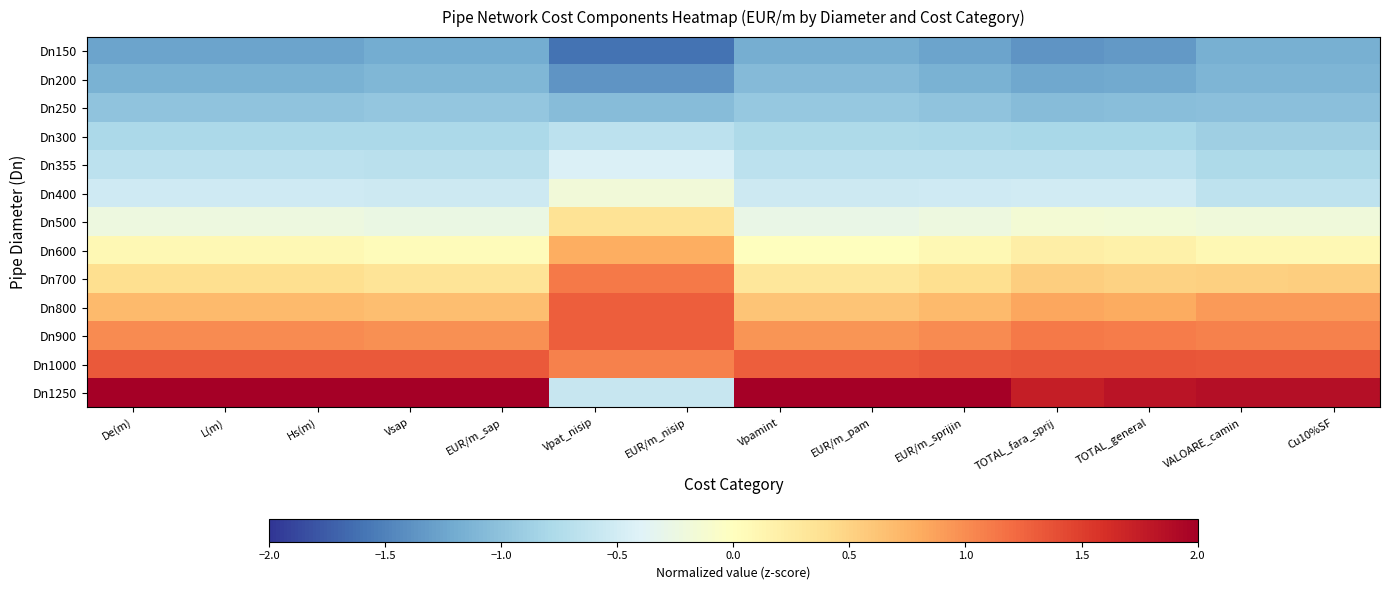

Which category has the highest value across all series?

Vpamint